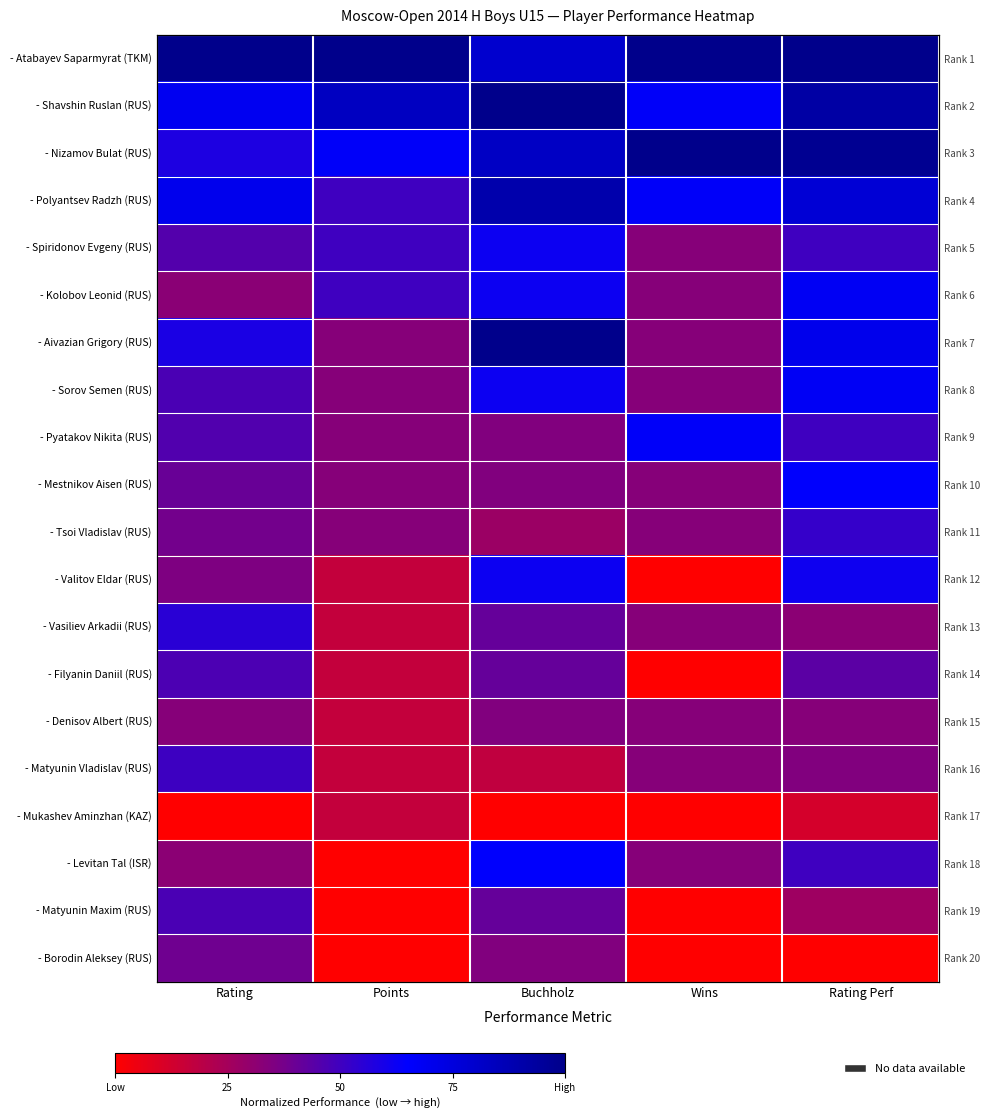

At which category does the chart reach its peak across all series?

Rating